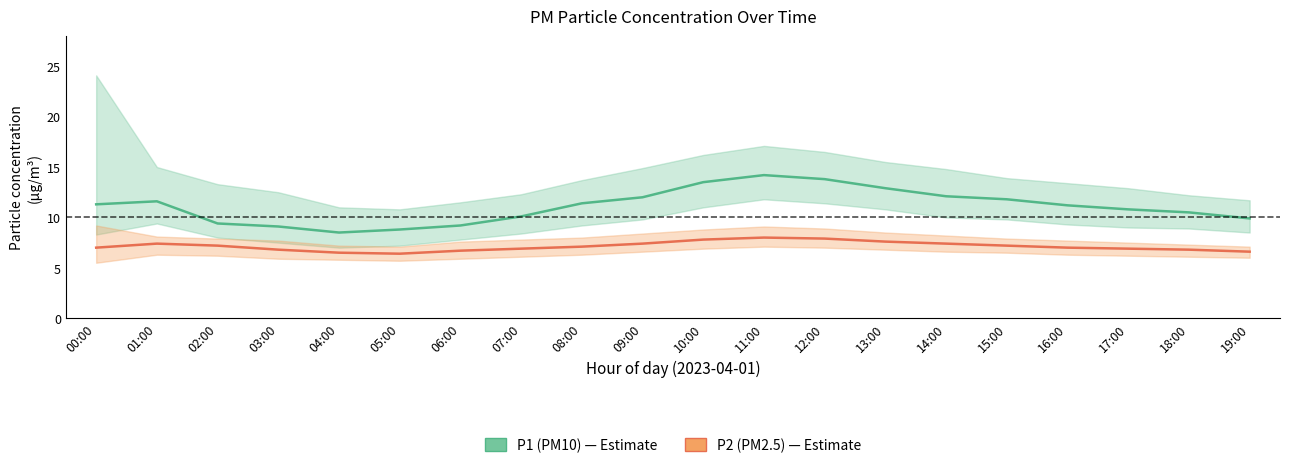

What is the maximum value shown in the chart?

14.2